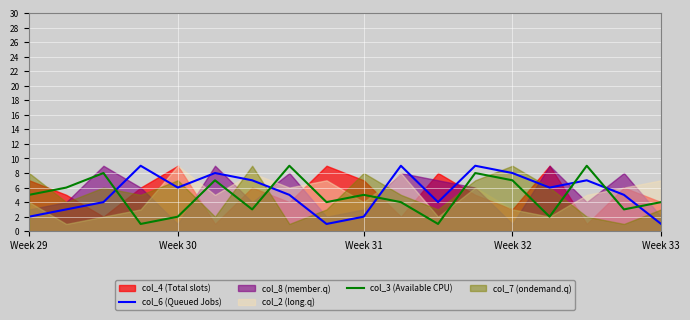

True or false: col_3 (Available CPU) has a value of 3 at Week 32.

False